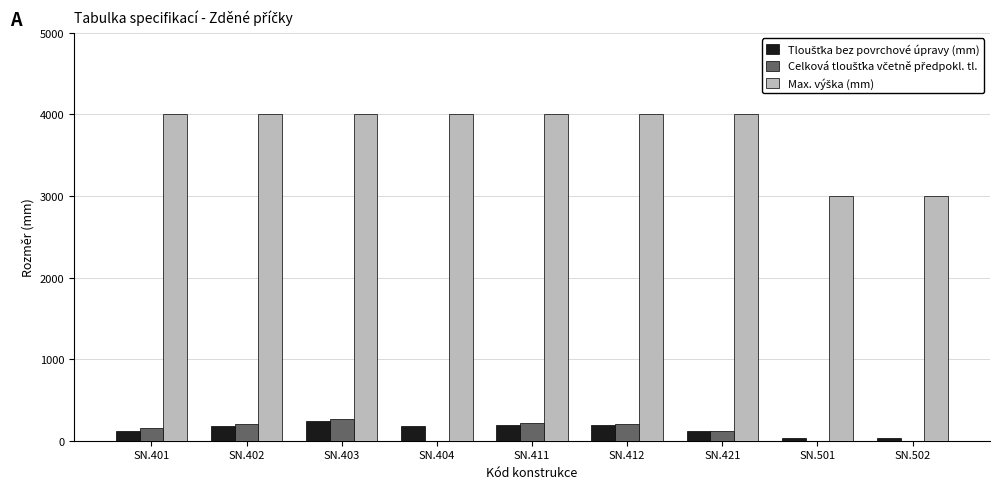

Where is Celková tloušťka včetně předpokl. tl. nearest to the value 192?

SN.402